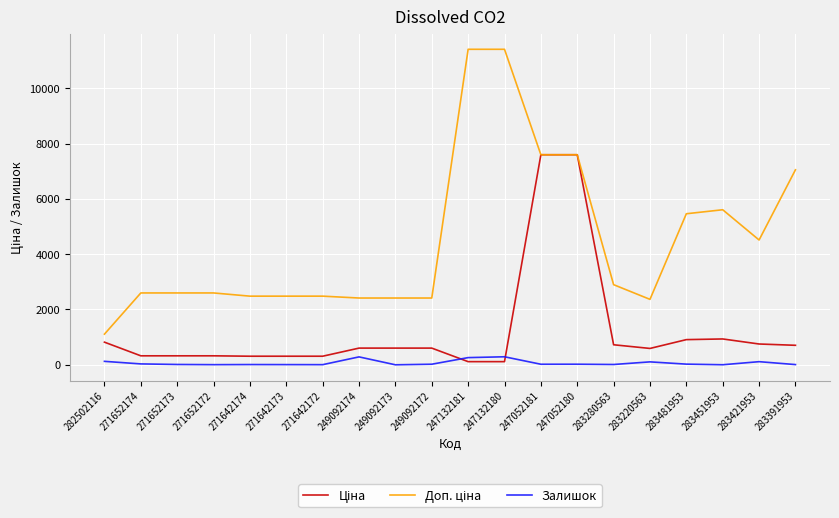

What is the maximum value for Залишок?

290.0